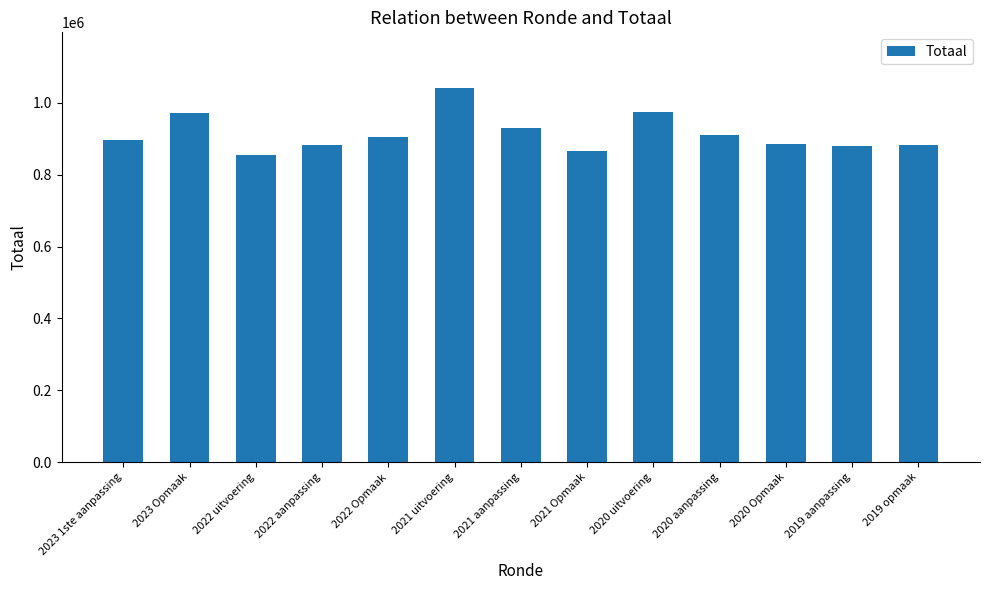

What is the average value?

913514